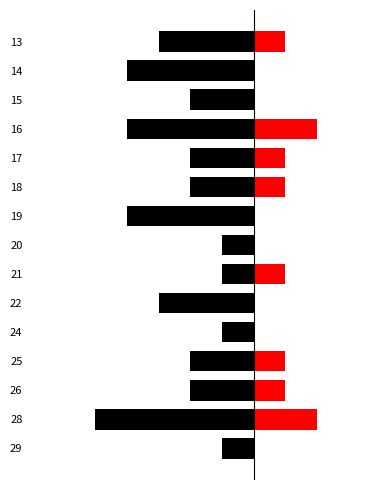

Count the number of categories in the chart.

15